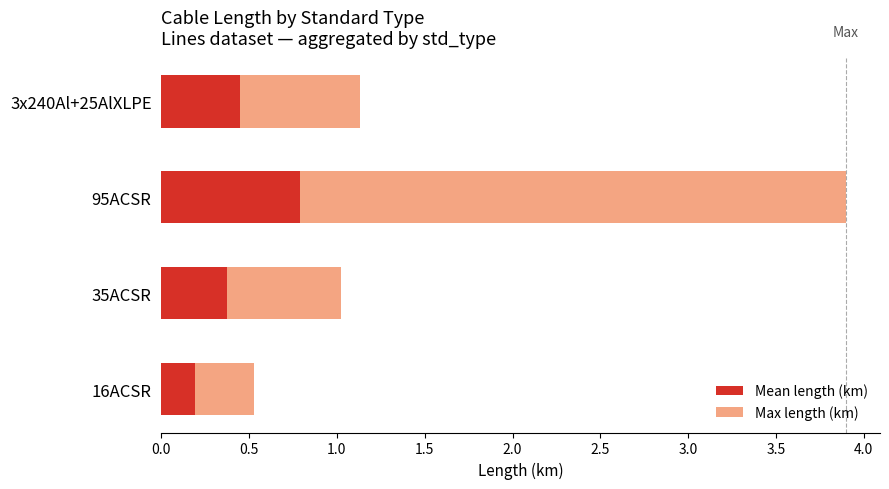

What is the difference between the maximum and minimum values in the Mean length (km) series?

0.6